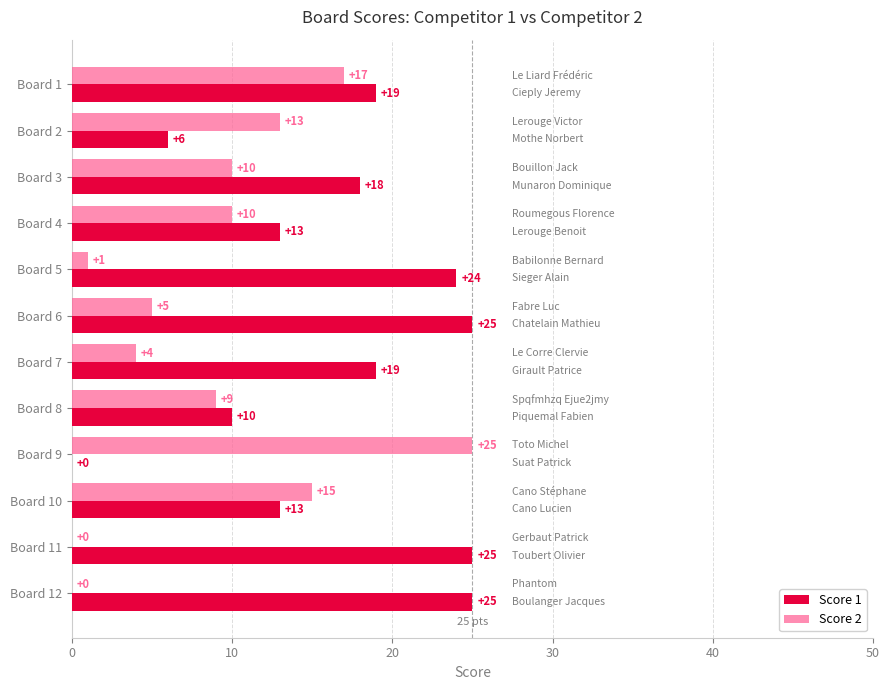

Which series changed the most between Board 8 and Board 11?

Score 1